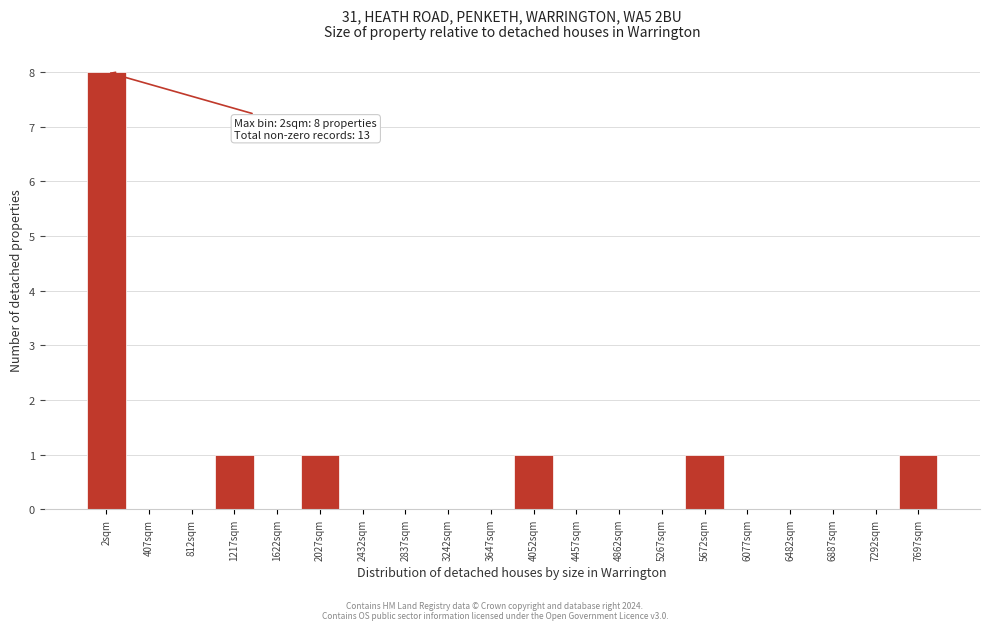

Reading left to right, extract all data points from this chart.

2sqm=8	407sqm=0	812sqm=0	1217sqm=1	1622sqm=0	2027sqm=1	2432sqm=0	2837sqm=0	3242sqm=0	3647sqm=0	4052sqm=1	4457sqm=0	4862sqm=0	5267sqm=0	5672sqm=1	6077sqm=0	6482sqm=0	6887sqm=0	7292sqm=0	7697sqm=1